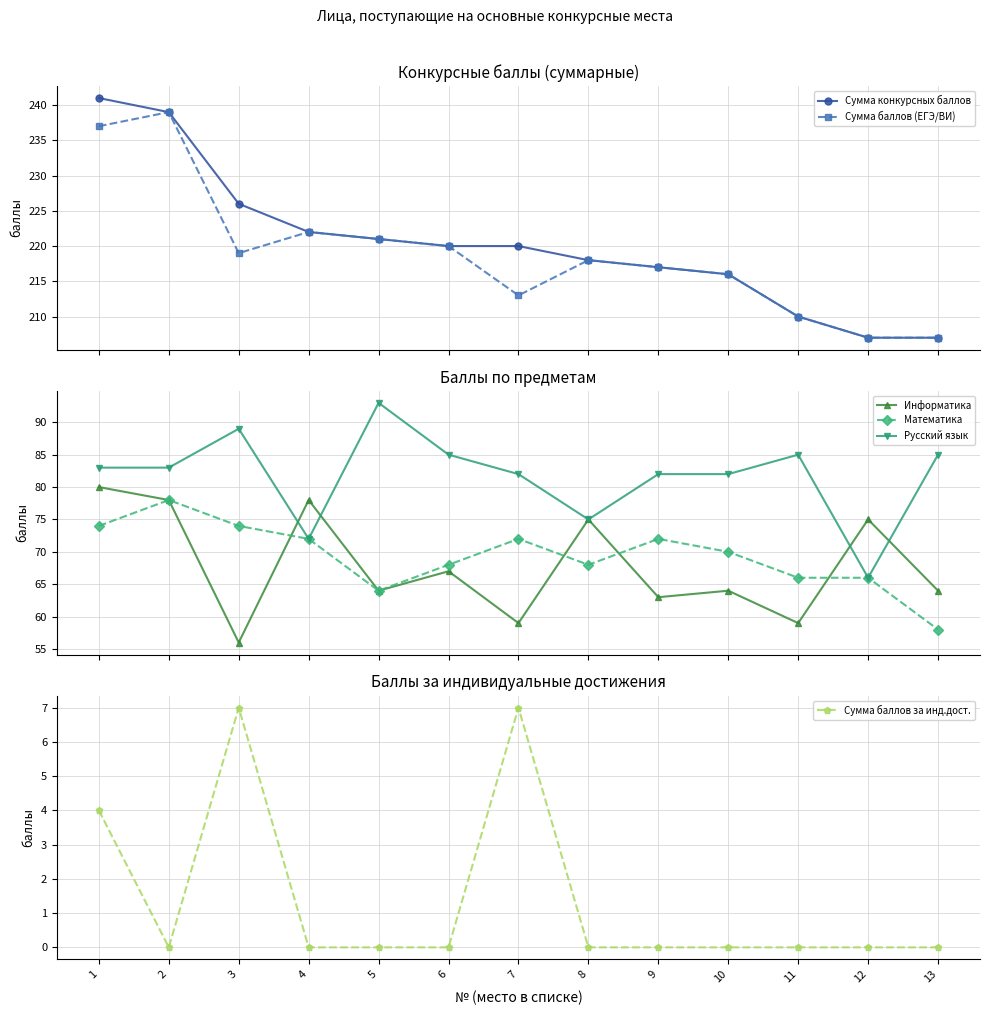

What is the maximum value shown in the chart?

241